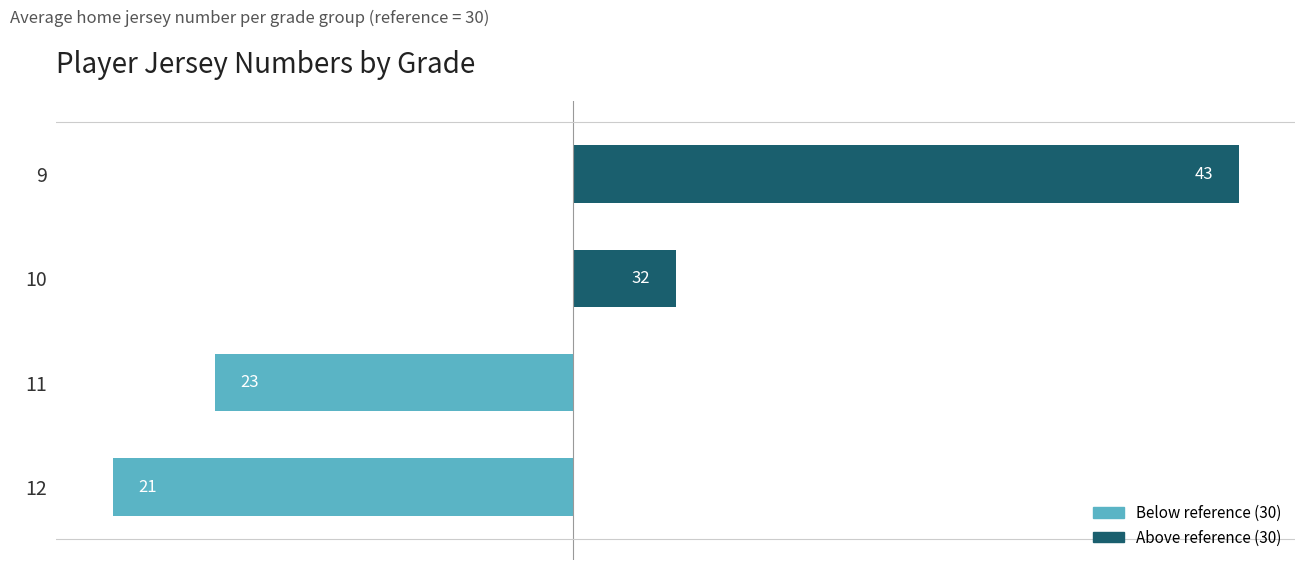

Are the bars horizontal?

Yes